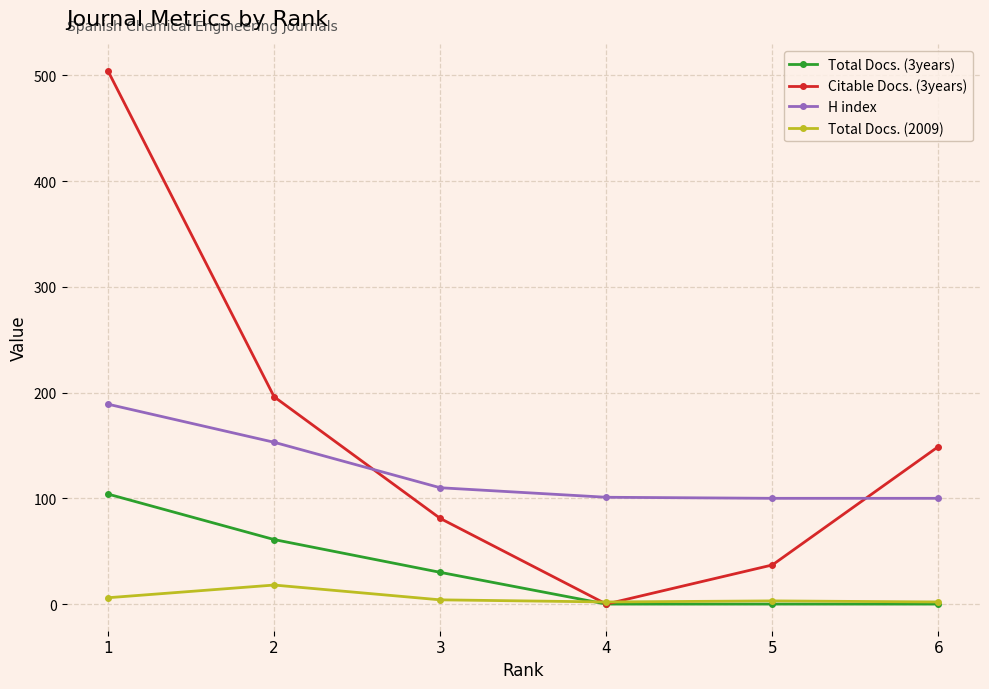

True or false: H index and Total Docs. (3years) cross at least once.

False